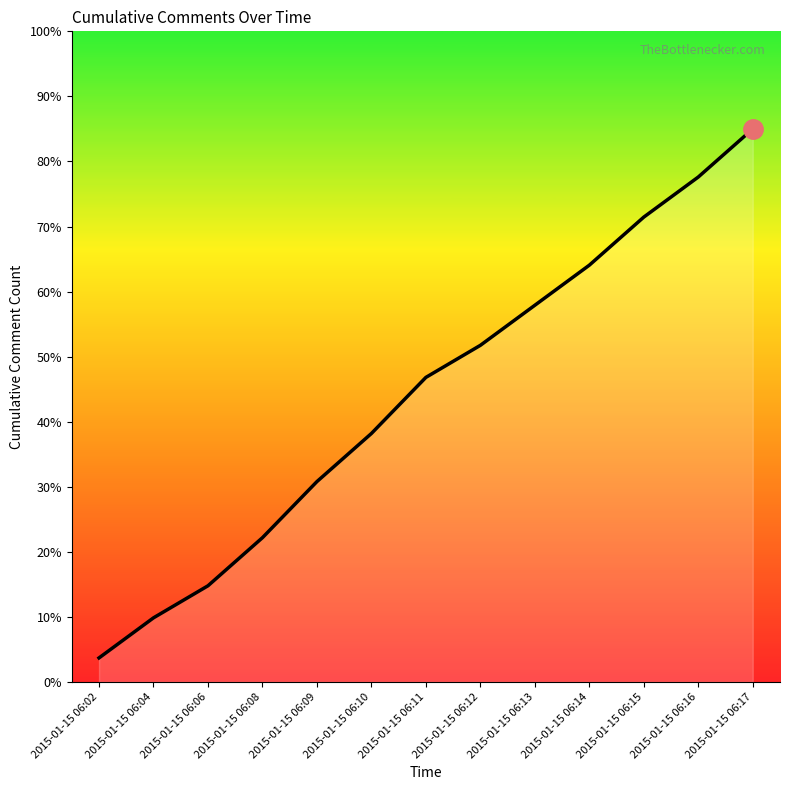

The chart shows a value of 36.2 at 2015-01-15 06:14. True or false?

False